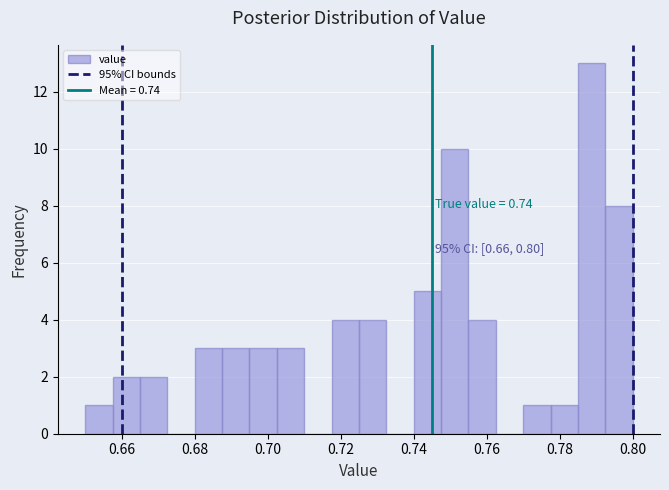

Around what value on the x-axis is the tallest bar? Give the approximate position of its centre, as read against the axis.

0.788